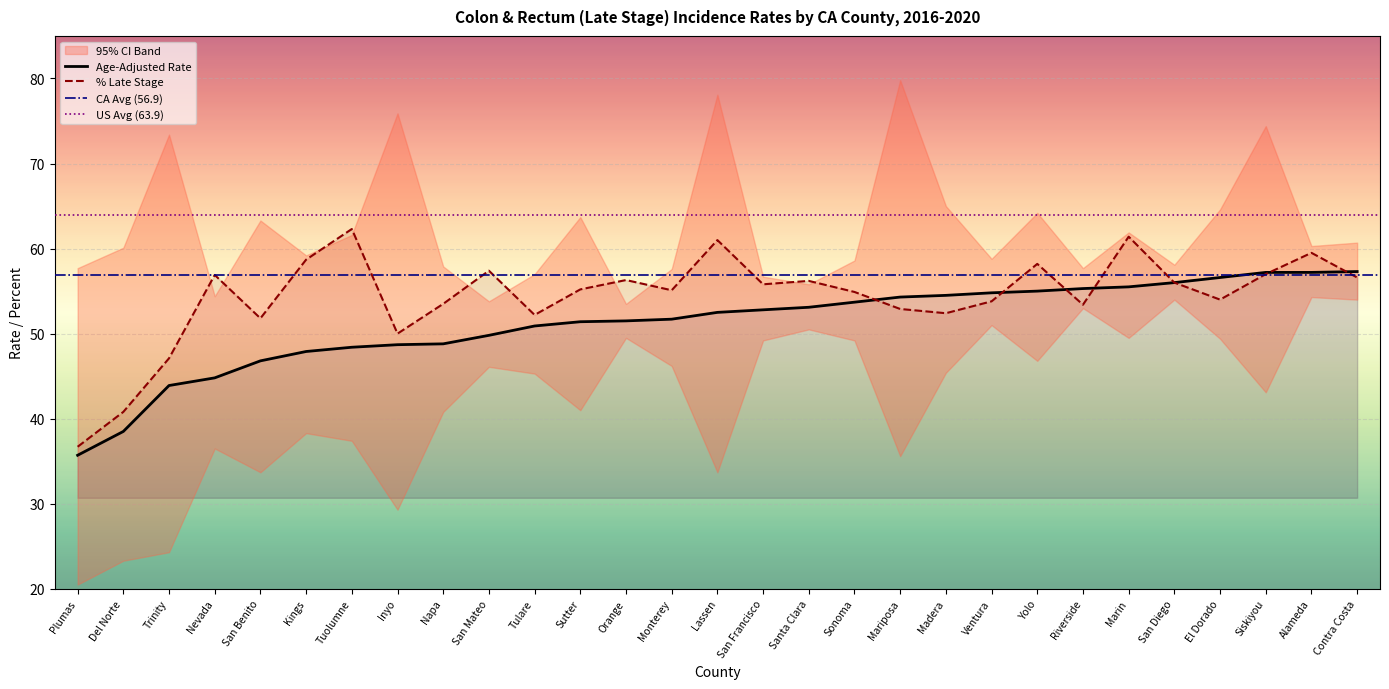

Does the chart display data point markers on the line(s)?

No